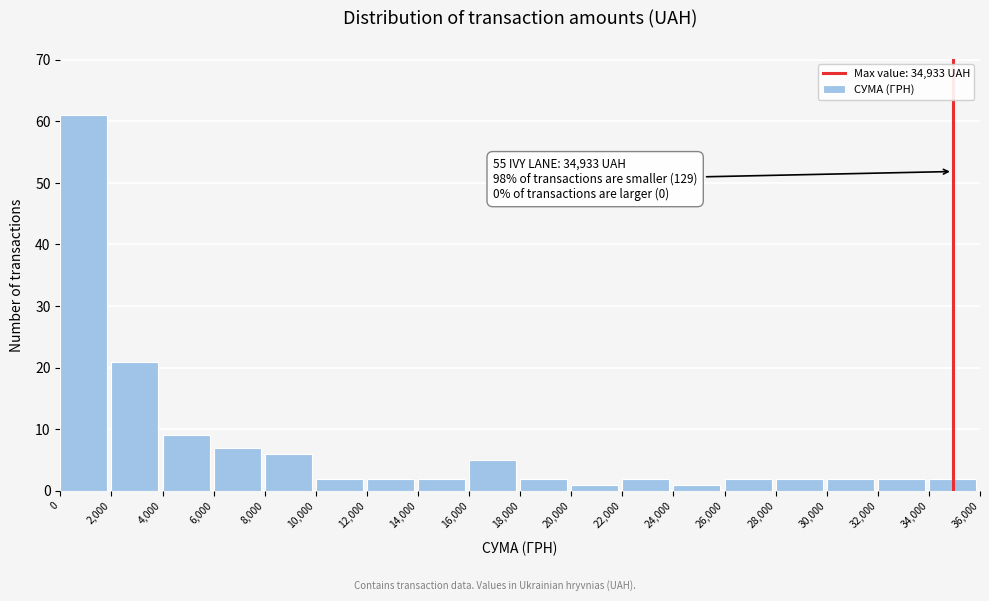

Over which range of the x-axis is the bar tallest?

0 to 2,000